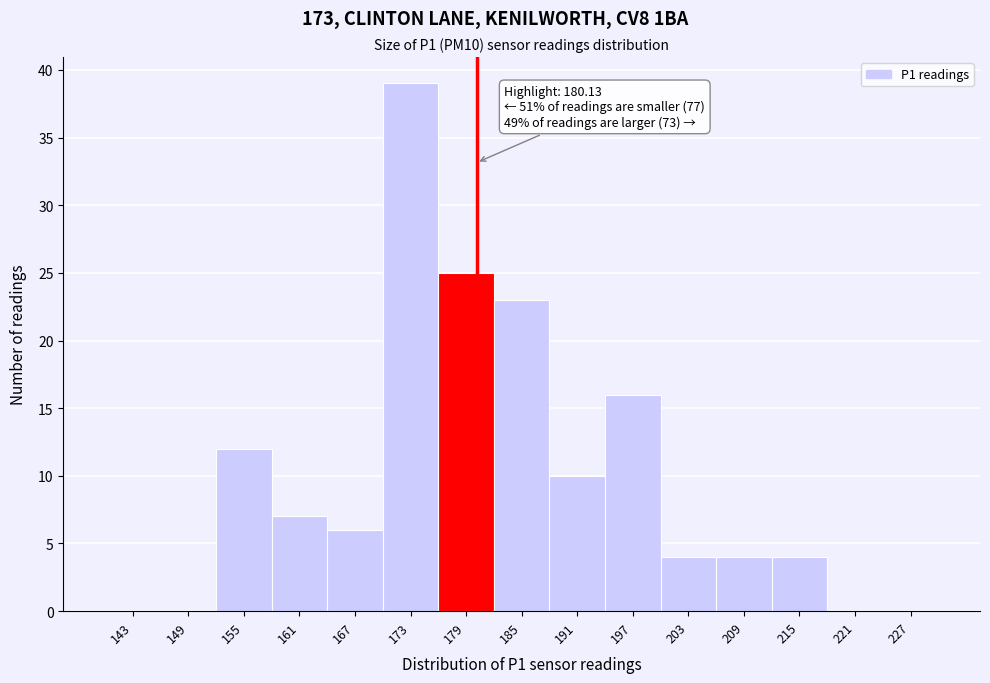

Which range on the x-axis has the tallest bar?

170 to 176